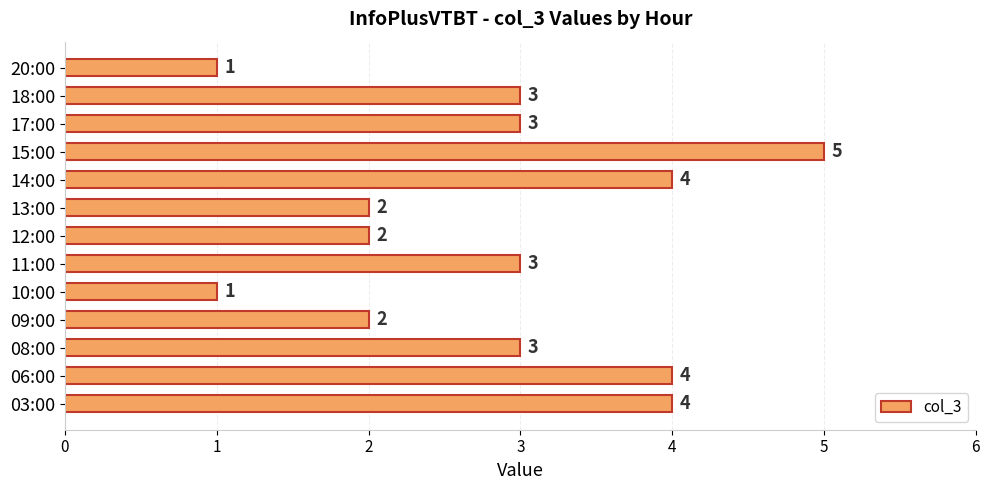

Approximately how many times larger is the value at 09:00 compared to 06:00?

0.5